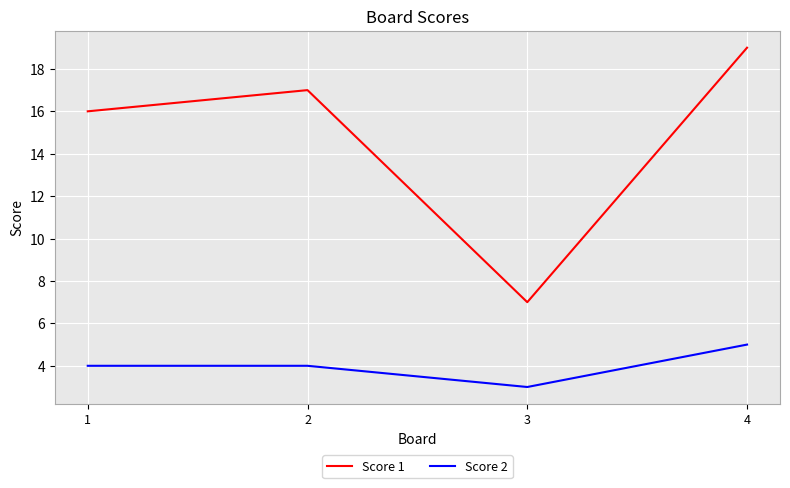

Which series has the largest range (max minus min)?

Score 1